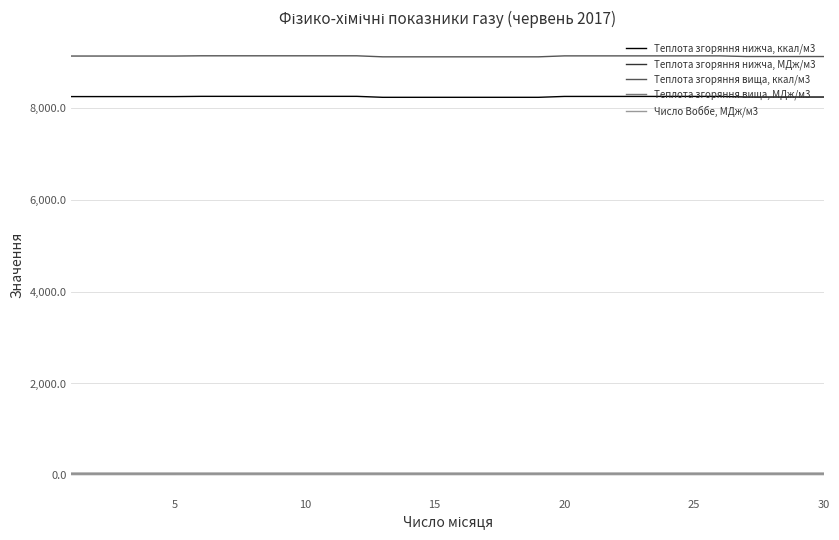

True or false: Теплота згоряння нижча, МДж/м3 and Теплота згоряння нижча, ккал/м3 cross at least once.

False